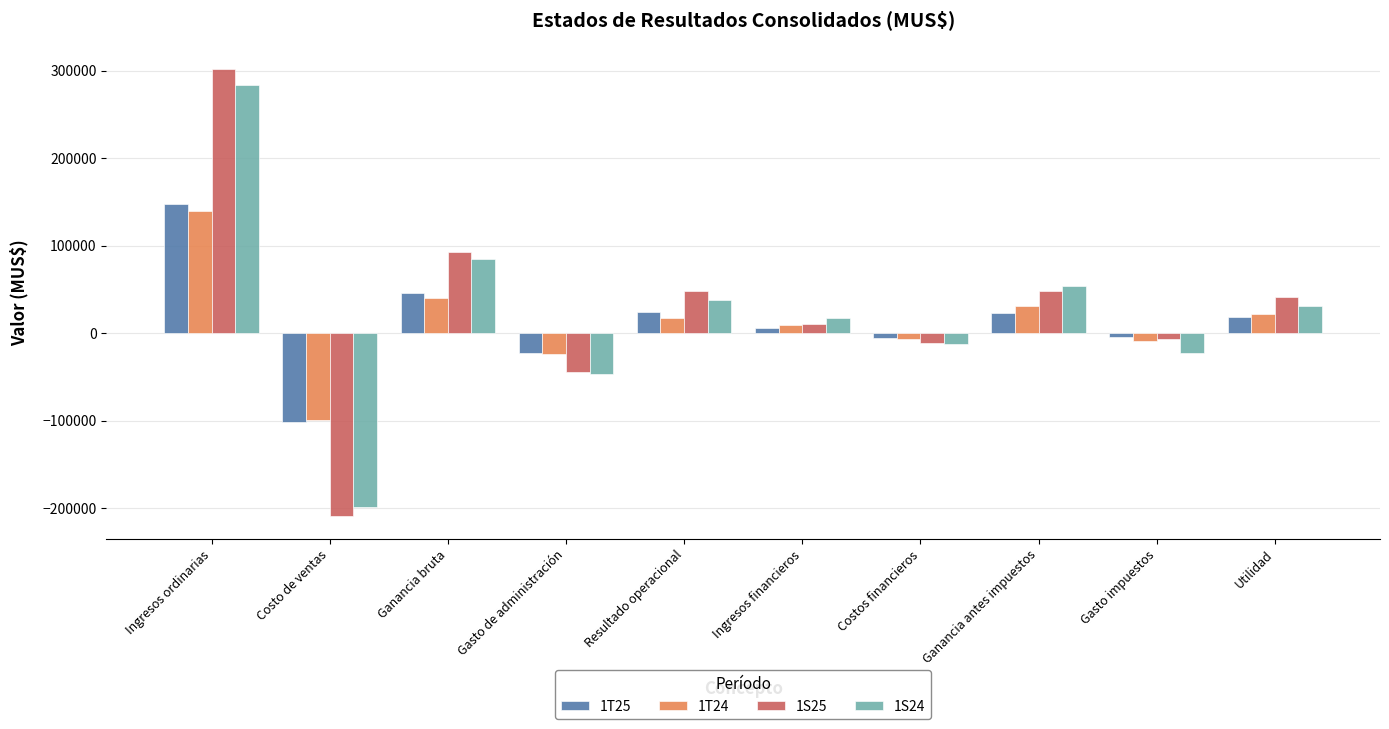

What are all the series names shown in the legend?

1T25, 1T24, 1S25, 1S24